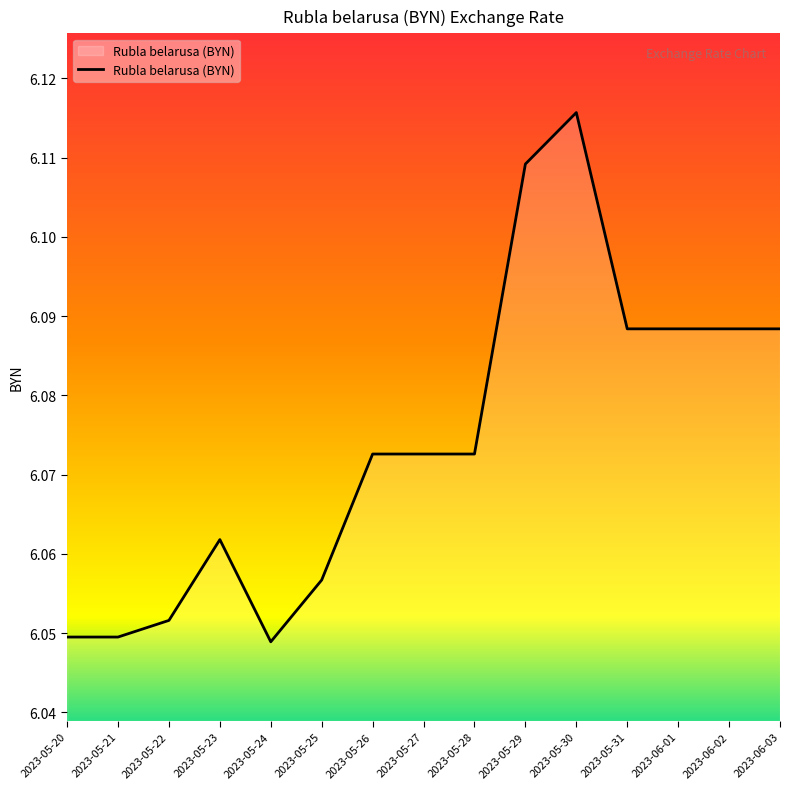

Is it true that the value at 2023-05-20 is 2.8?

False